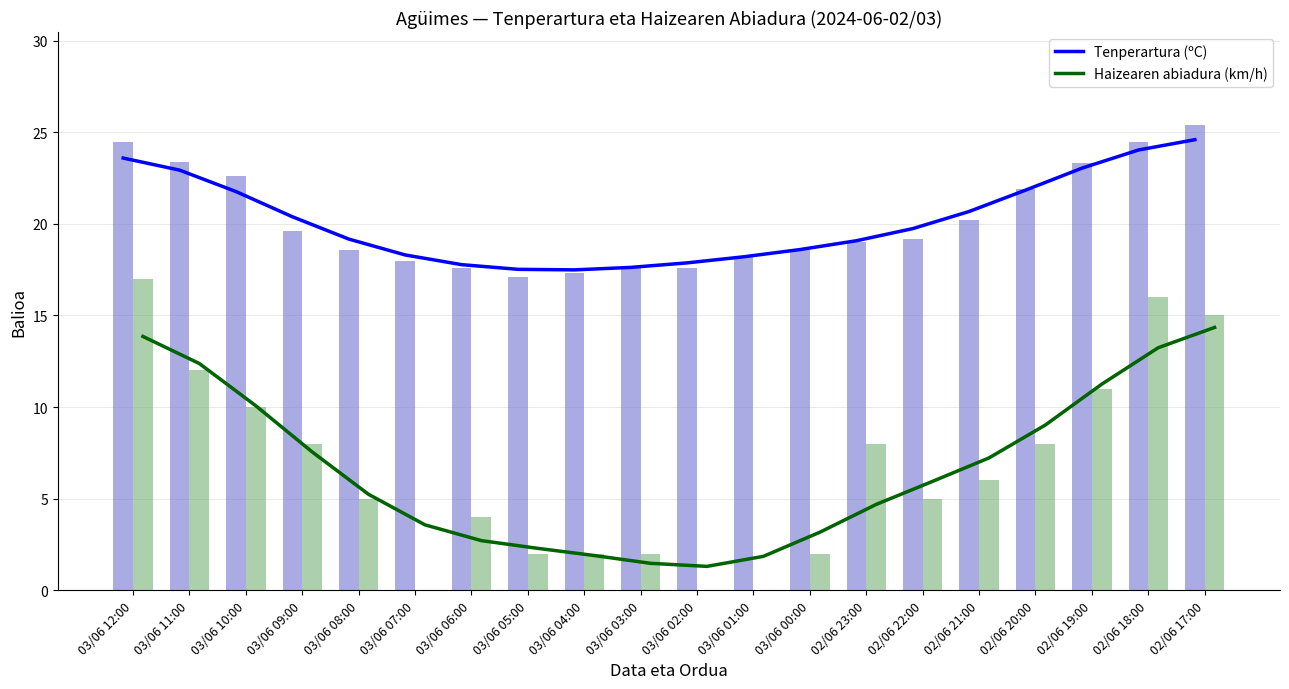

What is the greatest value displayed?

25.4